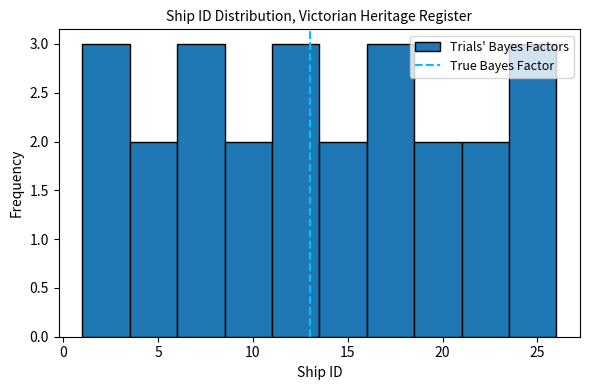

Reading left to right, list every bar in this chart as the range it spans on the x-axis followed by its height. The values are not printed on the chart, so give them approximately, as read against the axis.

1.0 to 3.5: 3
3.5 to 6.0: 2
6.0 to 8.5: 3
8.5 to 11.0: 2
11.0 to 13.5: 3
13.5 to 16.0: 2
16.0 to 18.5: 3
18.5 to 21.0: 2
21.0 to 23.5: 2
23.5 to 26.0: 3